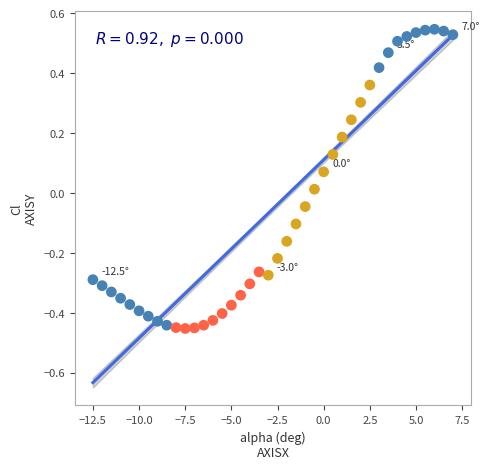

What is the range of Y values (max minus min)?

1.0